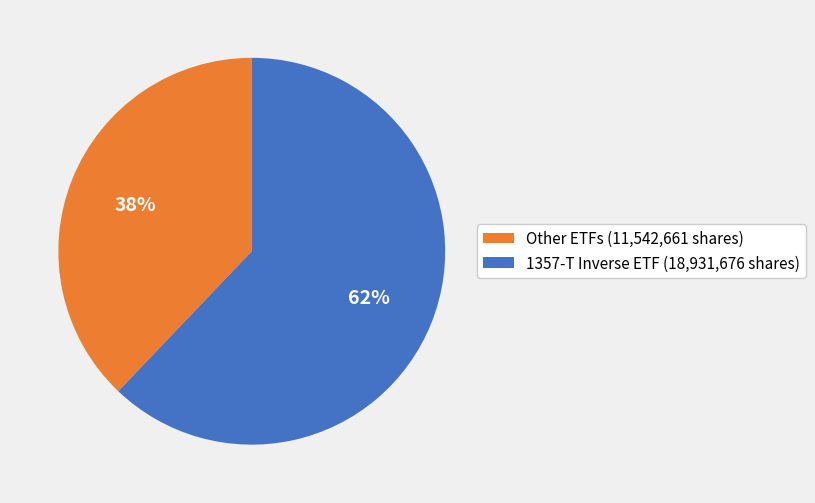

Do 1357-T Inverse ETF (18,931,676 shares) and Other ETFs (11,542,661 shares) together represent more than half of the pie?

Yes